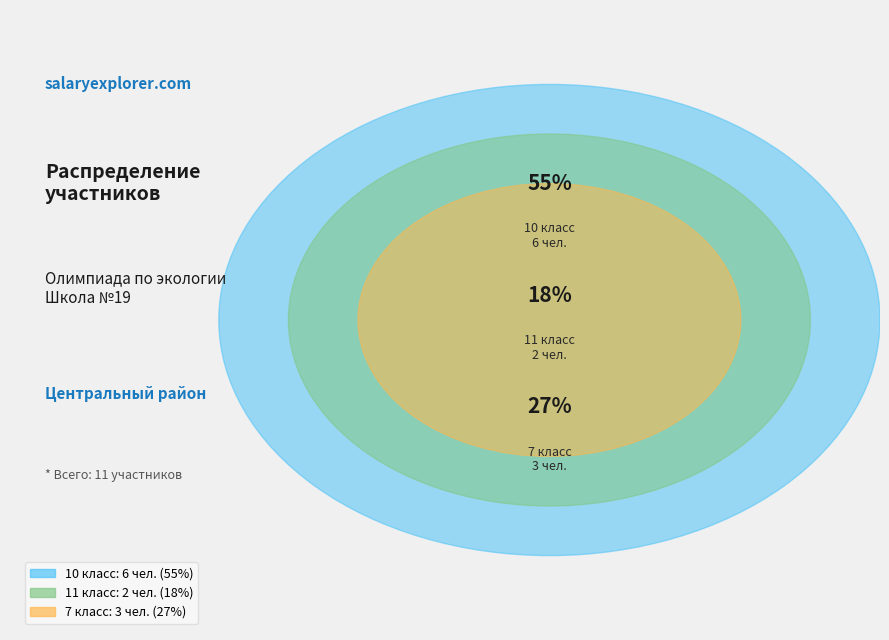

What is the largest slice in the pie chart?

10 класс